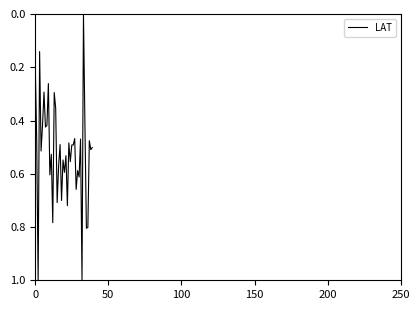

What is the difference between the maximum and minimum values?

1.0